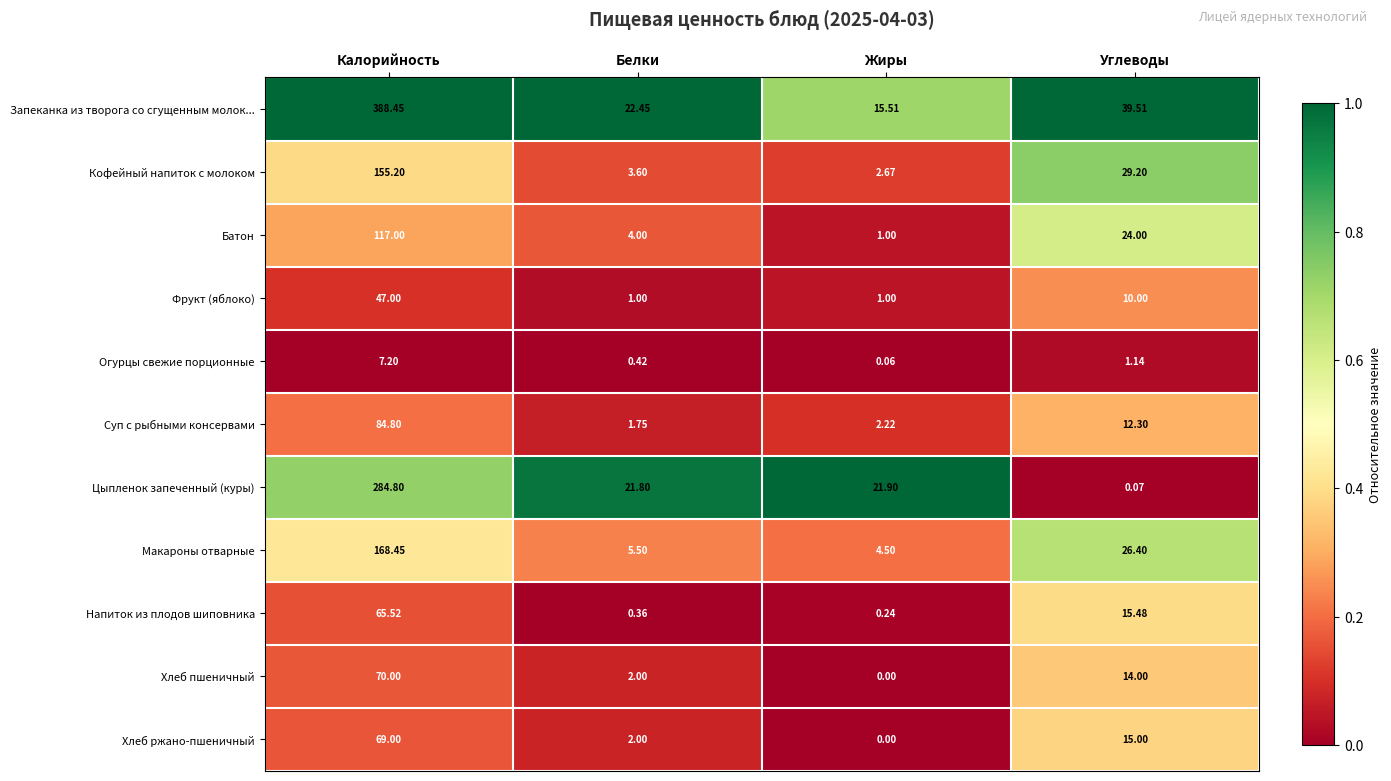

Rank the categories by Макароны отварные value from lowest to highest.

Жиры, Белки, Углеводы, Калорийность